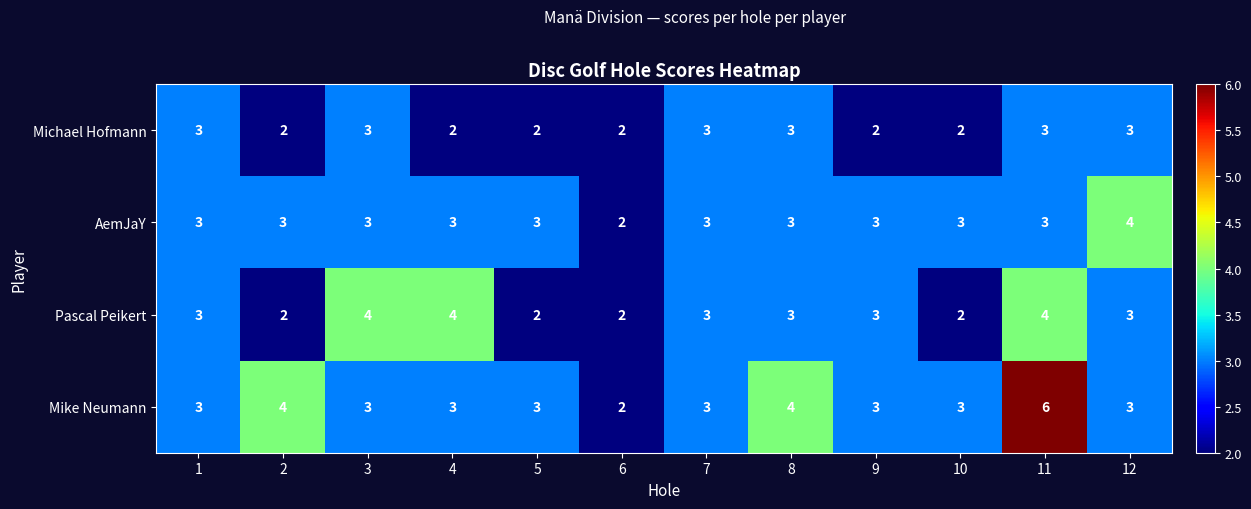

True or false: AemJaY has a value of 3 at 2.

True